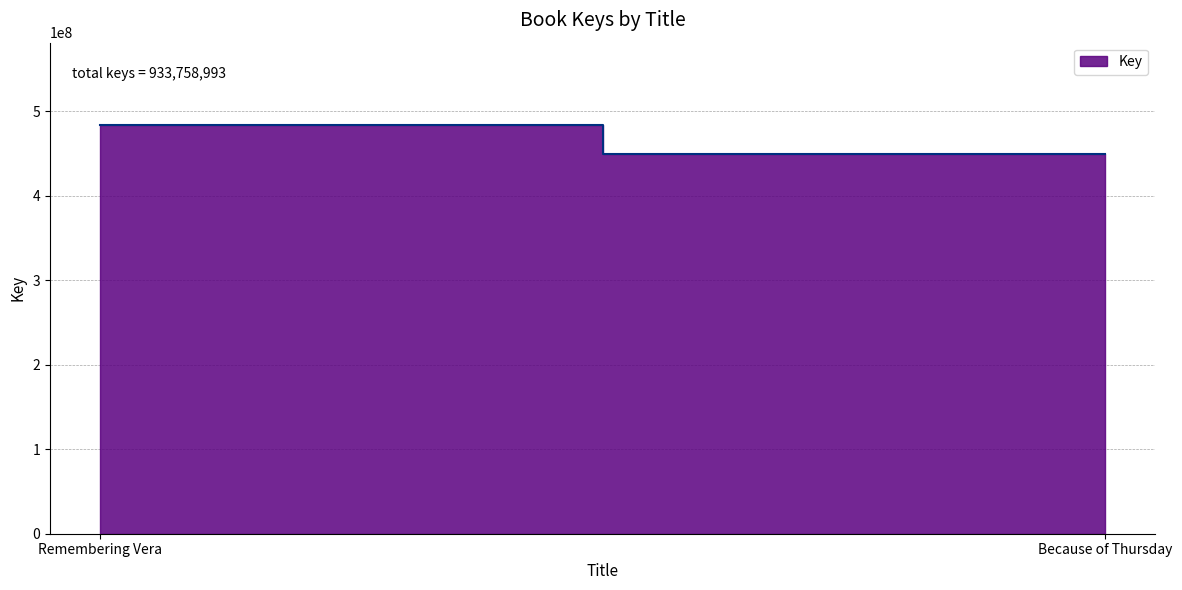

Reading left to right, transcribe all the data shown in this chart.

Remembering Vera=484133044	Because of Thursday=449625949